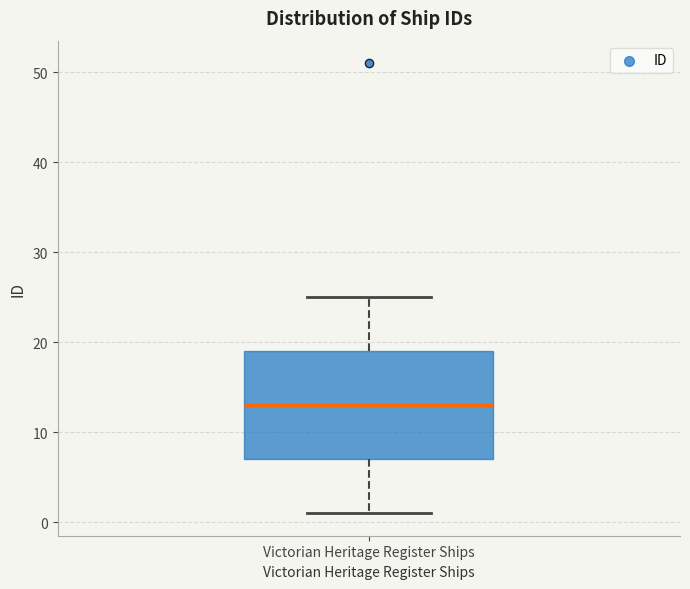

Where does the median line of the box for Victorian Heritage Register Ships sit on the y-axis? The values are not printed on the chart, so give them approximately, as read against the axis.

13